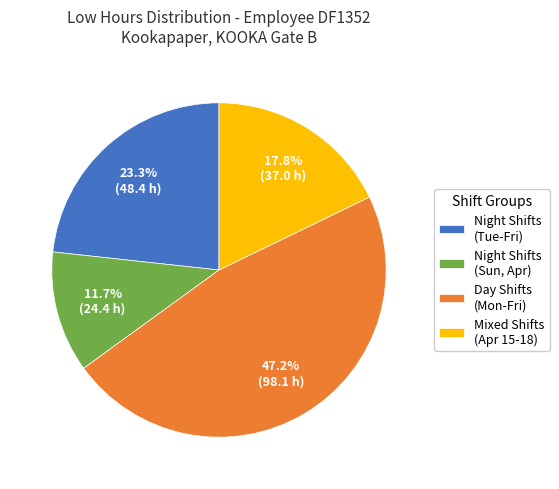

Which has a higher value, Day Shifts (Mon-Fri) or Night Shifts (Sun, Apr)?

Day Shifts (Mon-Fri)